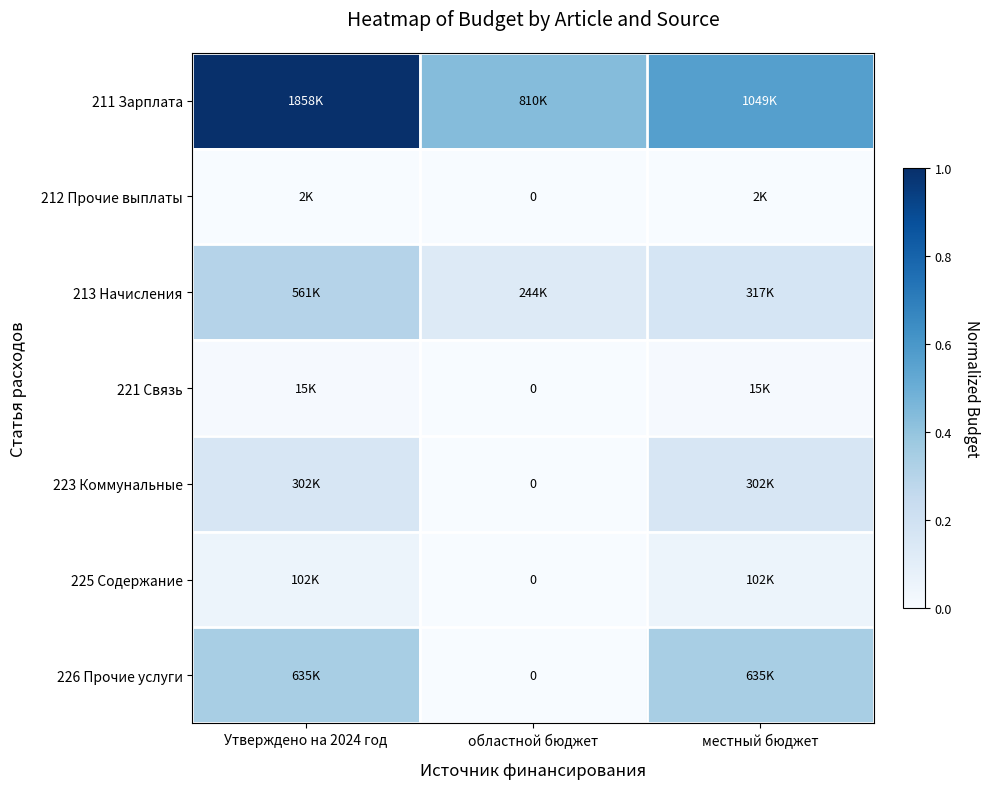

At which category is the sum across all series the highest?

Утверждено на 2024 год